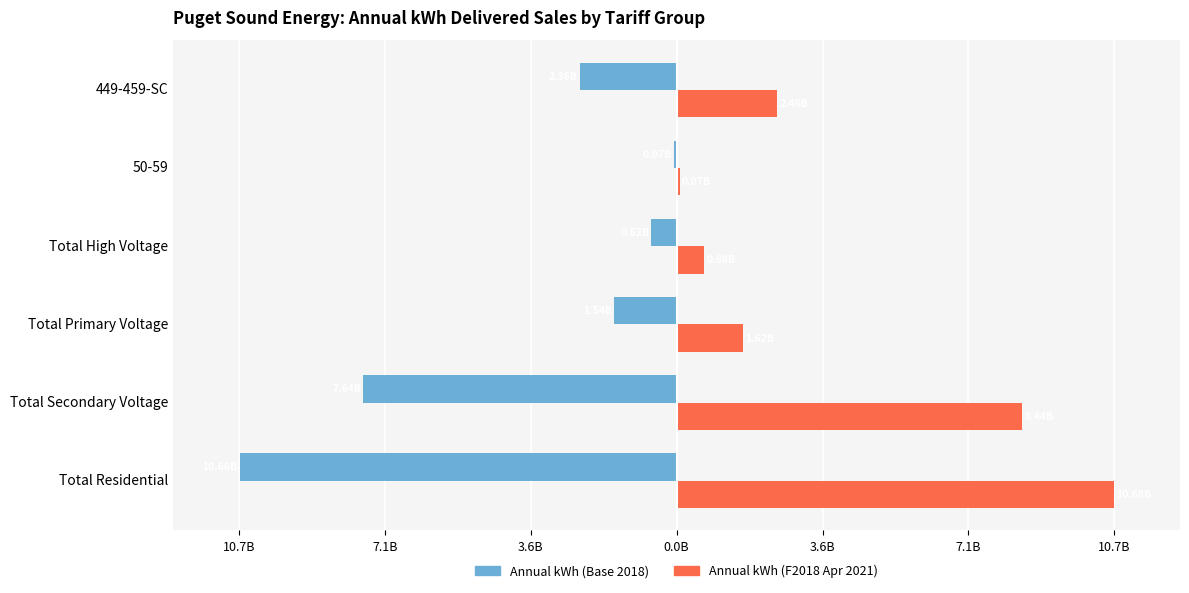

List the series in order of their peak value, lowest first.

Annual kWh (Base 2018), Annual kWh (F2018 Apr 2021)